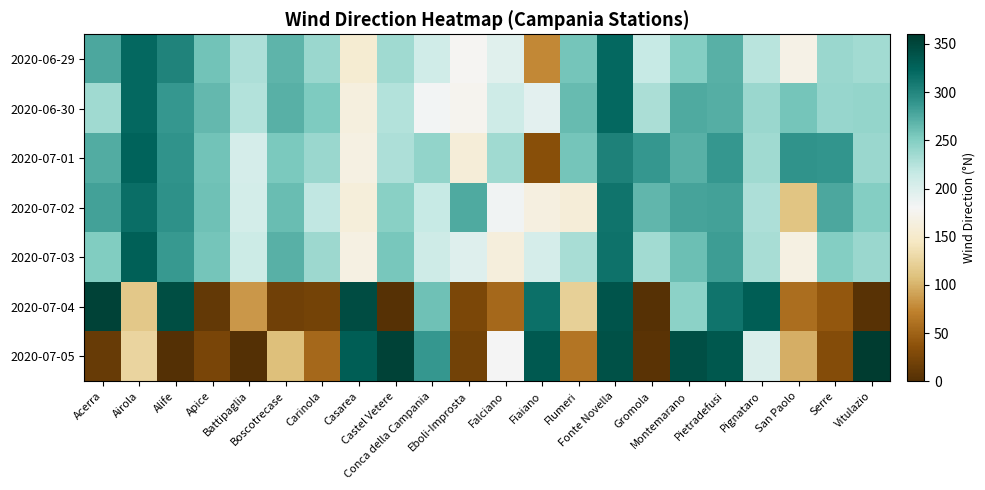

Which series has the widest spread of values?

2020-07-05